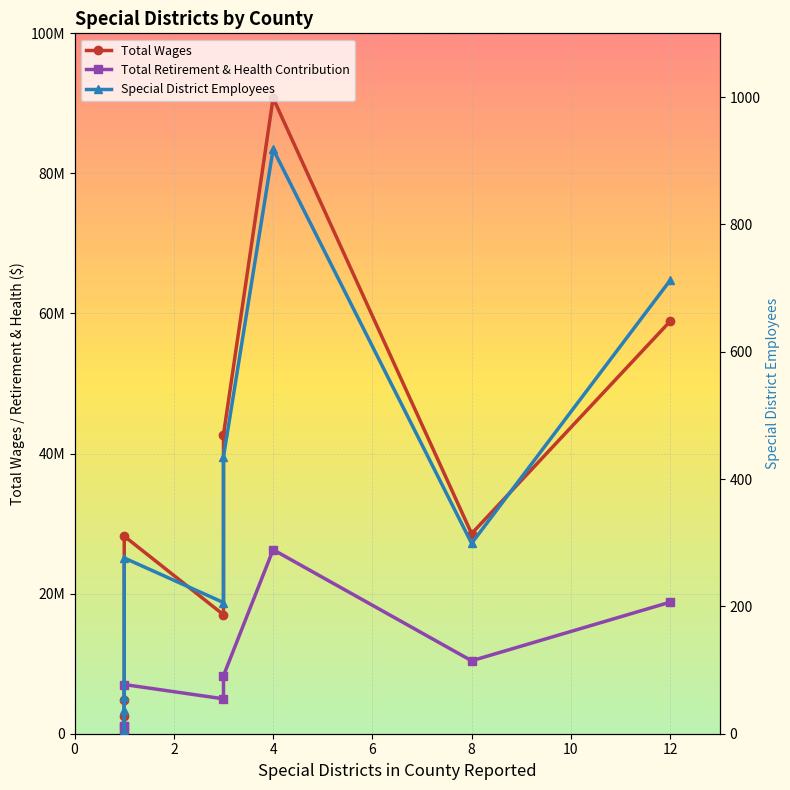

What are all the series names shown in the legend?

Total Wages, Total Retirement & Health Contribution, Special District Employees